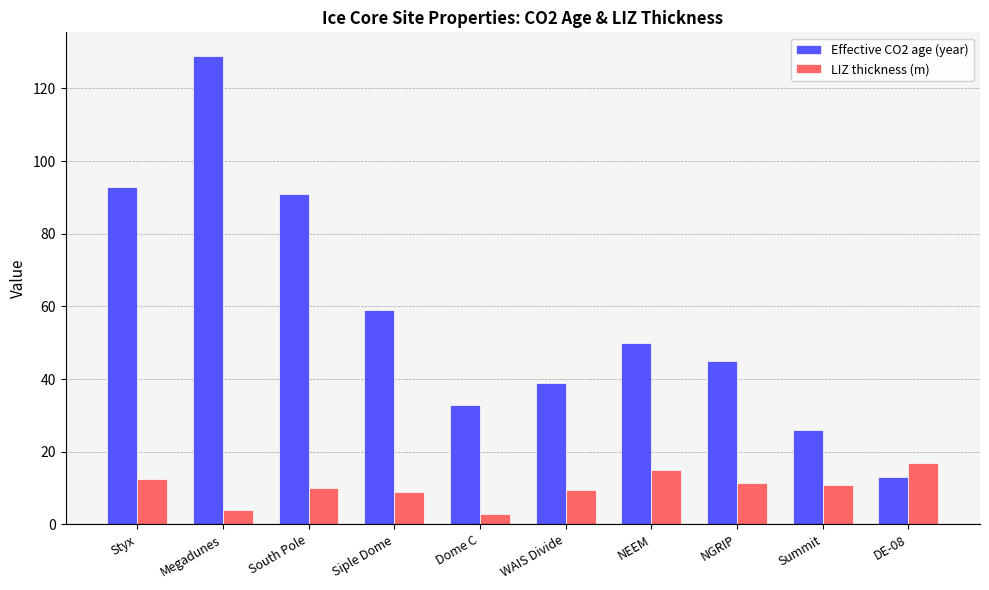

How many values in the Effective CO2 age (year) series are below 50?

5